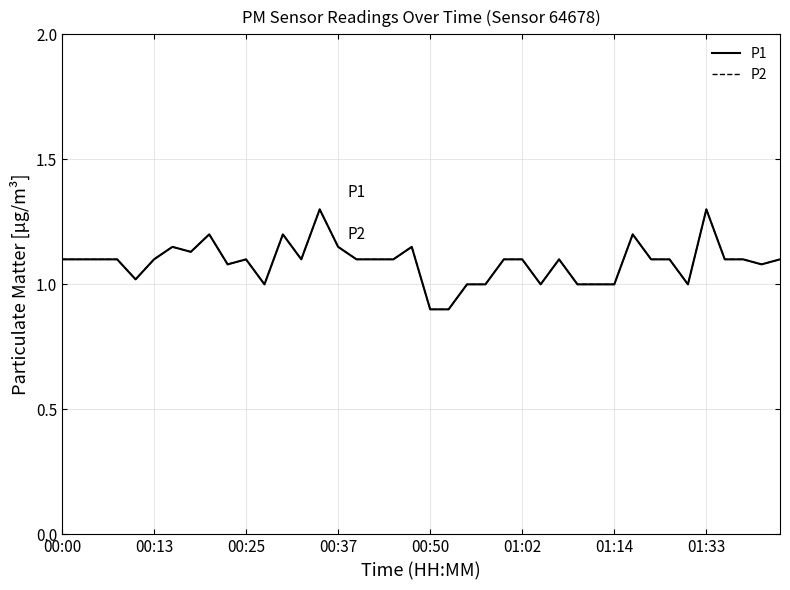

What is the average value of the P1 series?

1.1